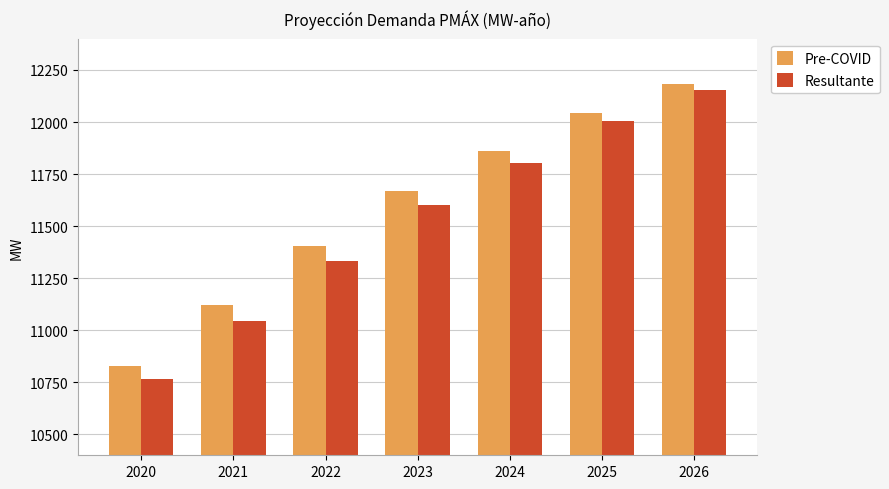

Reading left to right, list all the values displayed in this chart.

Pre-COVID: 2020=10829.8	2021=11120.9	2022=11404.5	2023=11669.3	2024=11863.0	2025=12045.6	2026=12181.3
Resultante: 2020=10764.1	2021=11047.1	2022=11330.8	2023=11600.5	2024=11803.9	2025=12003.2	2026=12151.9